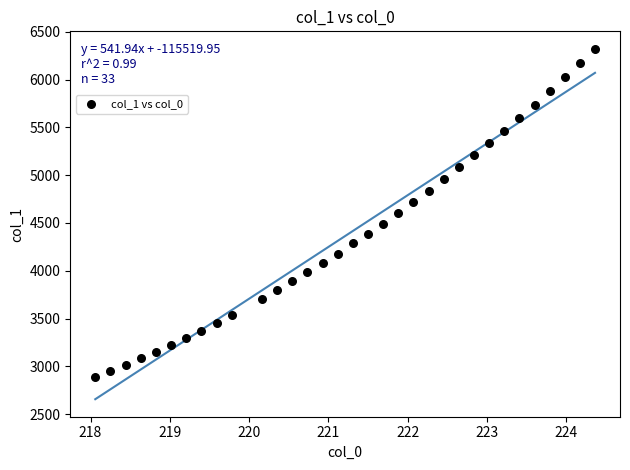

What is the range of X values (max minus min)?

6.3